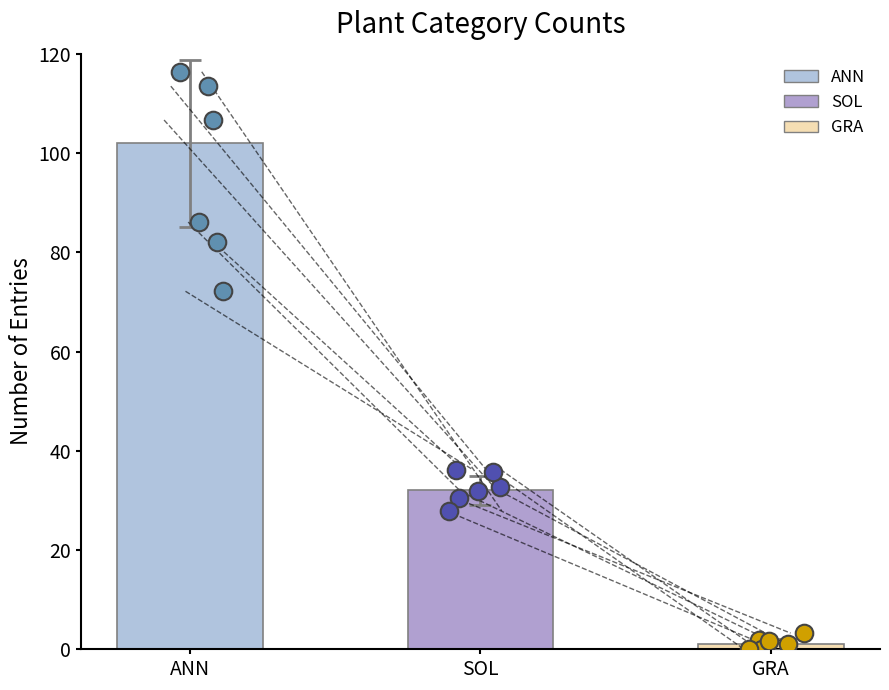

What are all the series names shown in the legend?

ANN, SOL, GRA